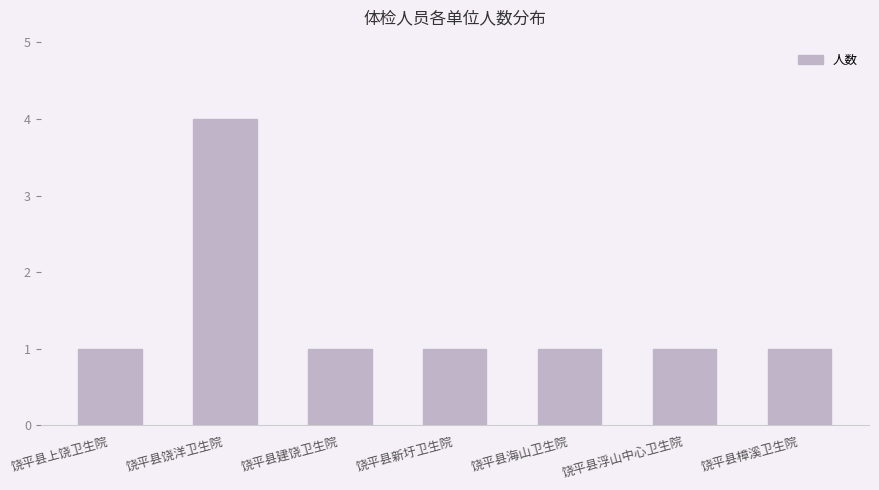

What is the change in value from 饶平县饶洋卫生院 to 饶平县樟溪卫生院?

-3